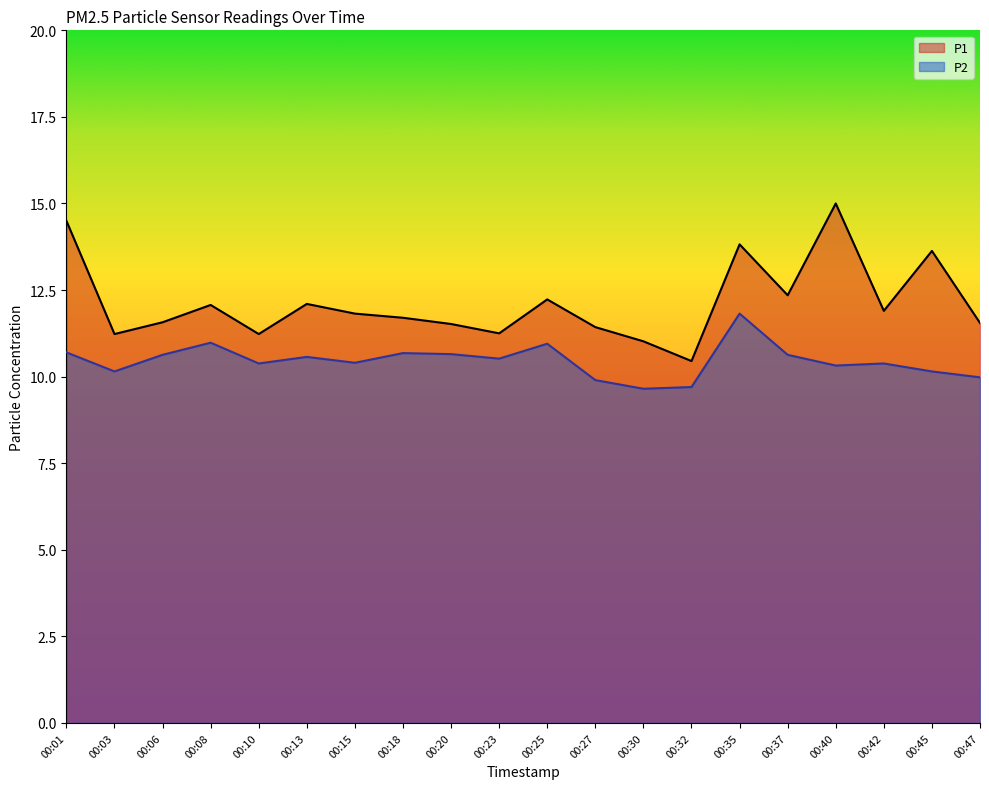

What is the value of the P2 point at the 8th from the left?

10.7